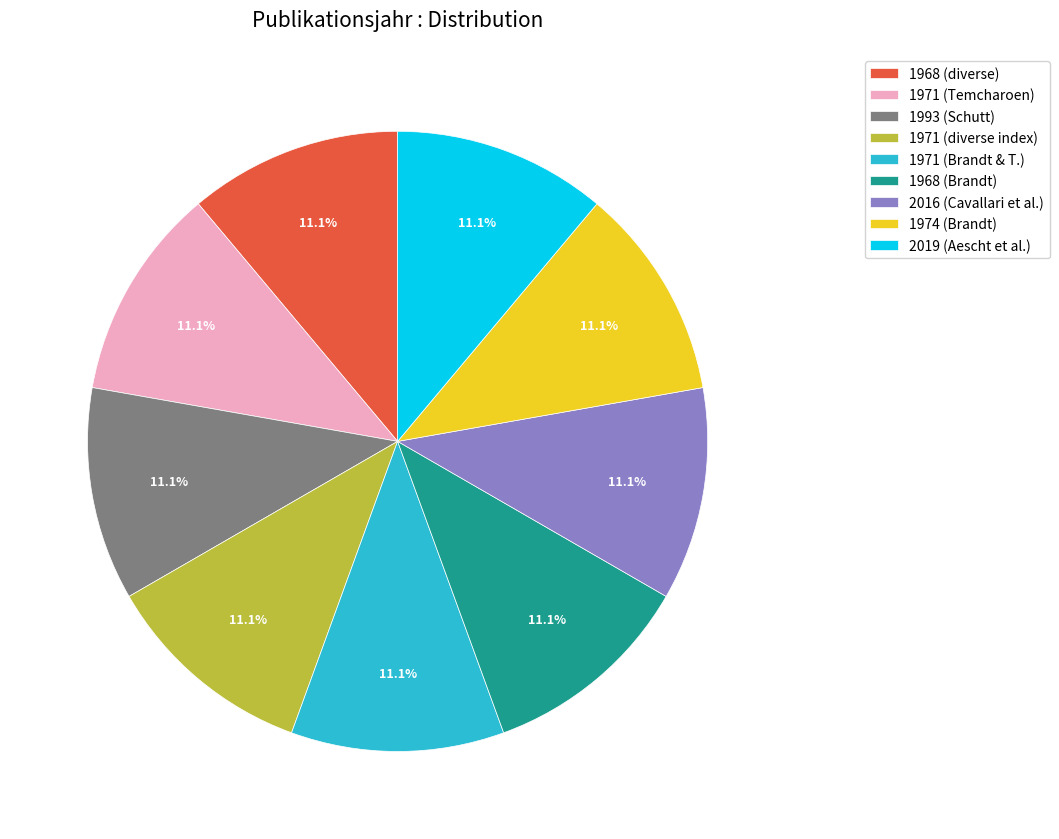

Does 1971 (Brandt & T.) account for over 50% of the chart?

No